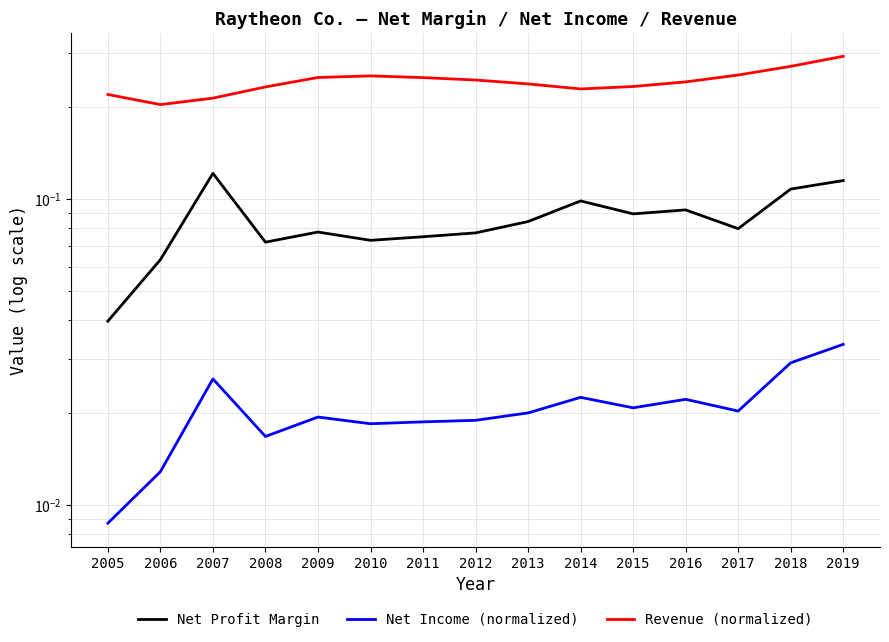

What is the value of the Revenue (normalized) point at the 14th from the left?

0.3